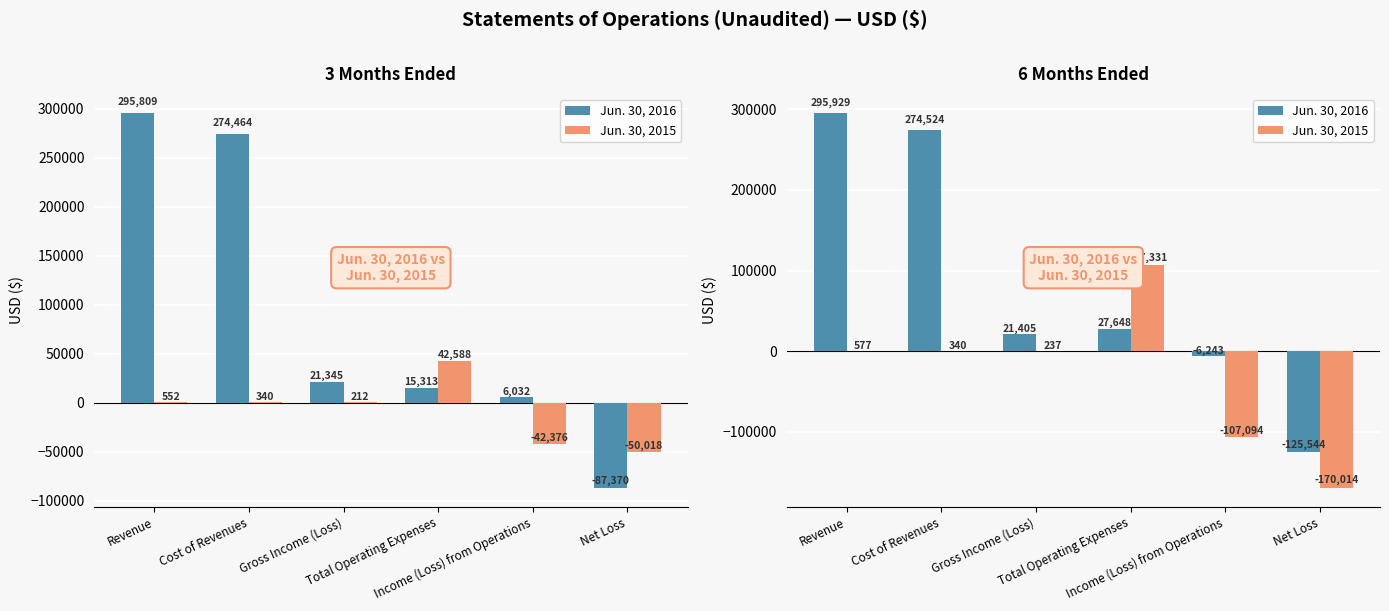

Between Revenue and Gross Income (Loss), which series saw the biggest shift?

Jun. 30, 2016